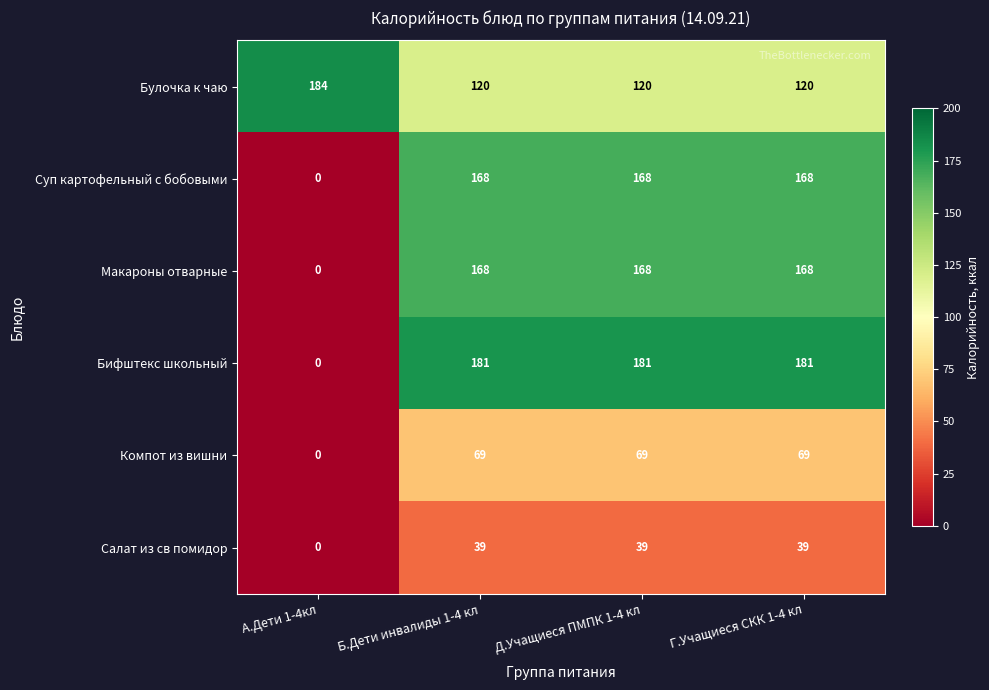

At which label does Макароны отварные reach its minimum?

А.Дети 1-4кл